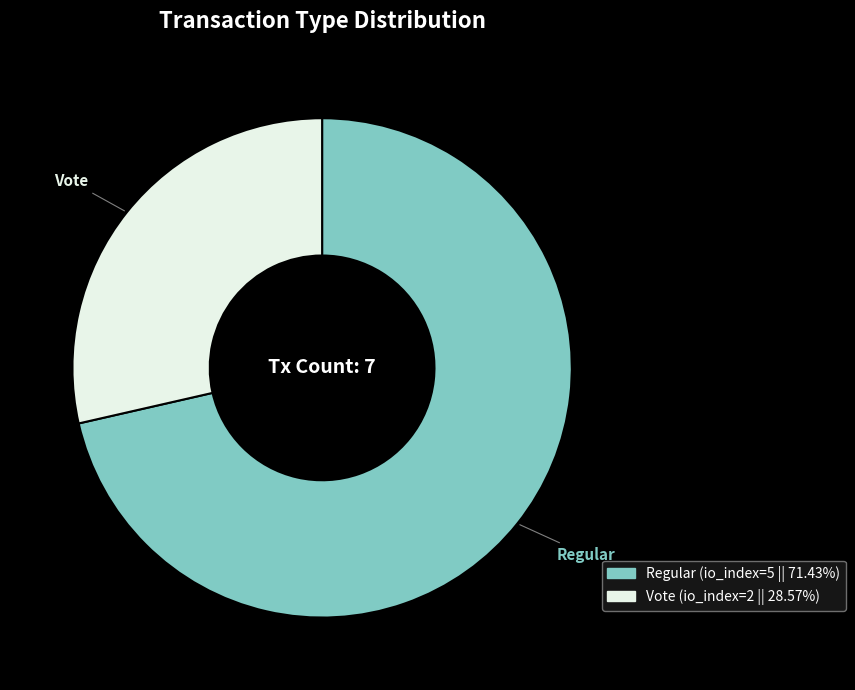

Is it true that Vote is 29% of the pie?

True